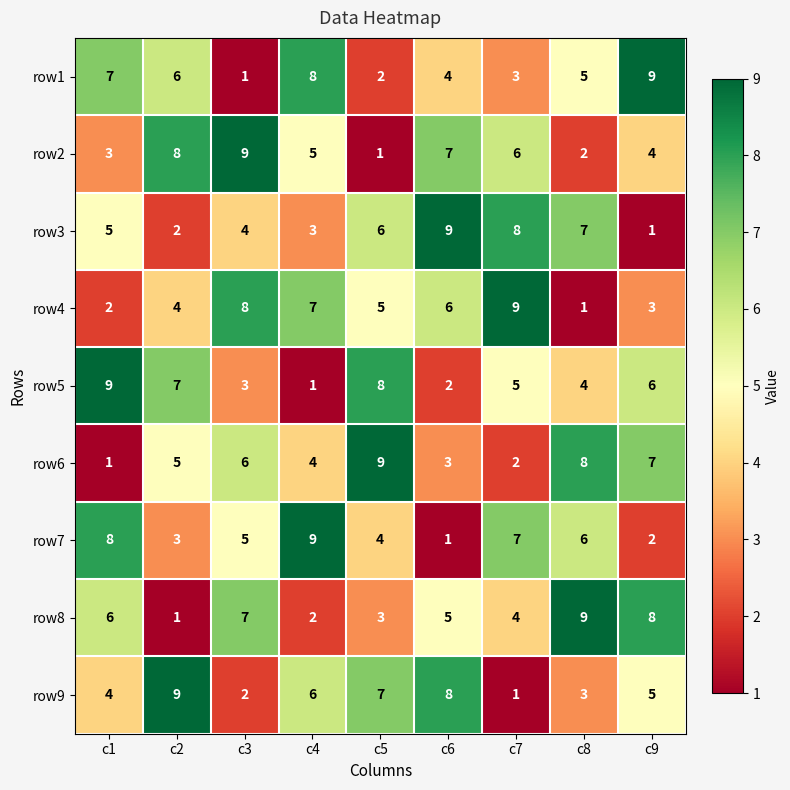

What is the sum of the row1 values at c2 and c4?

14